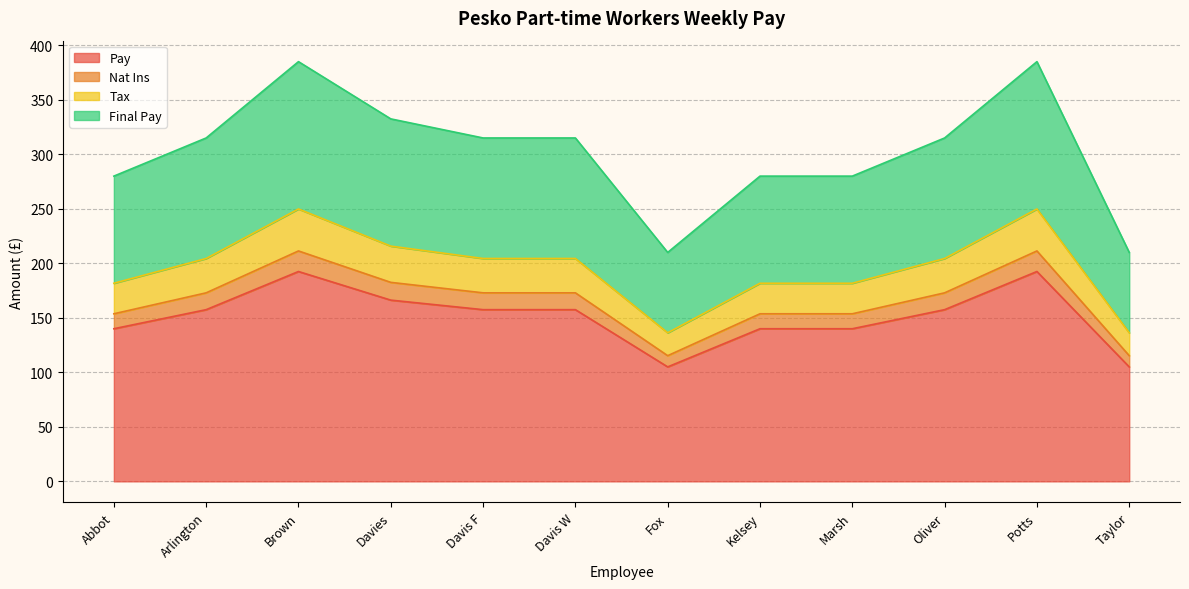

What value does the Pay series have at Davis F?

157.5